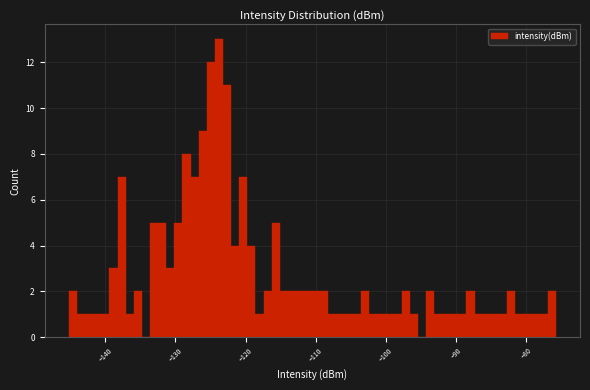

Around what value on the x-axis is the tallest bar? Give the approximate position of its centre, as read against the axis.

-124